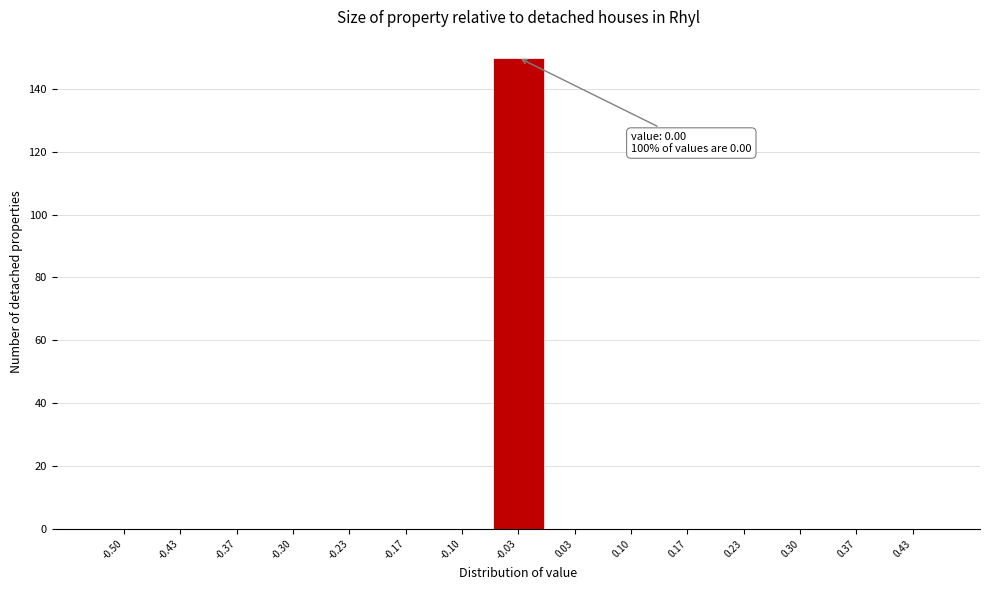

Reading left to right, list all the values displayed in this chart.

-0.50=0	-0.43=0	-0.37=0	-0.30=0	-0.23=0	-0.17=0	-0.10=0	-0.03=150	0.03=0	0.10=0	0.17=0	0.23=0	0.30=0	0.37=0	0.43=0